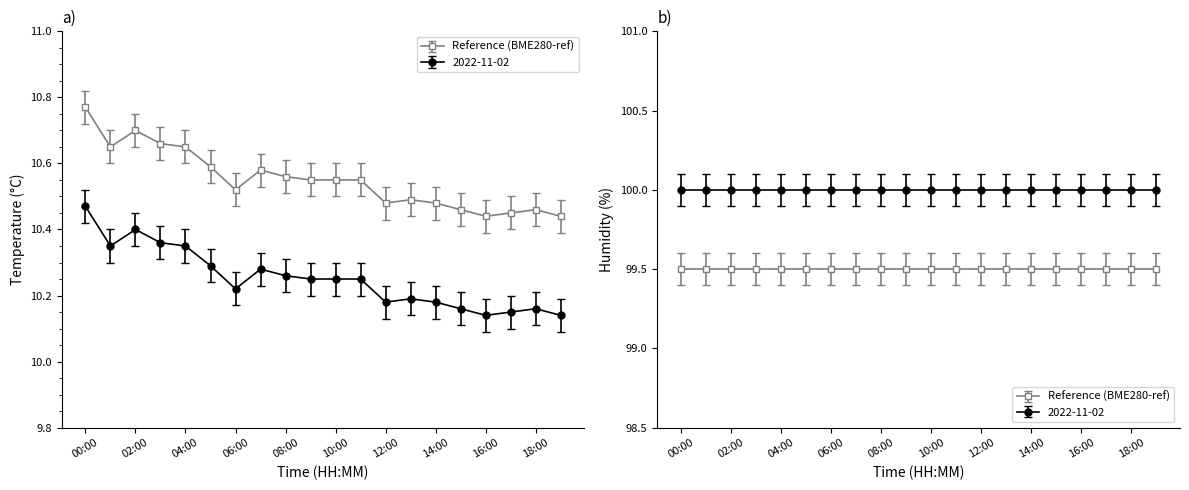

Count the Reference (BME280-ref) values in the range 10 to 11.

20